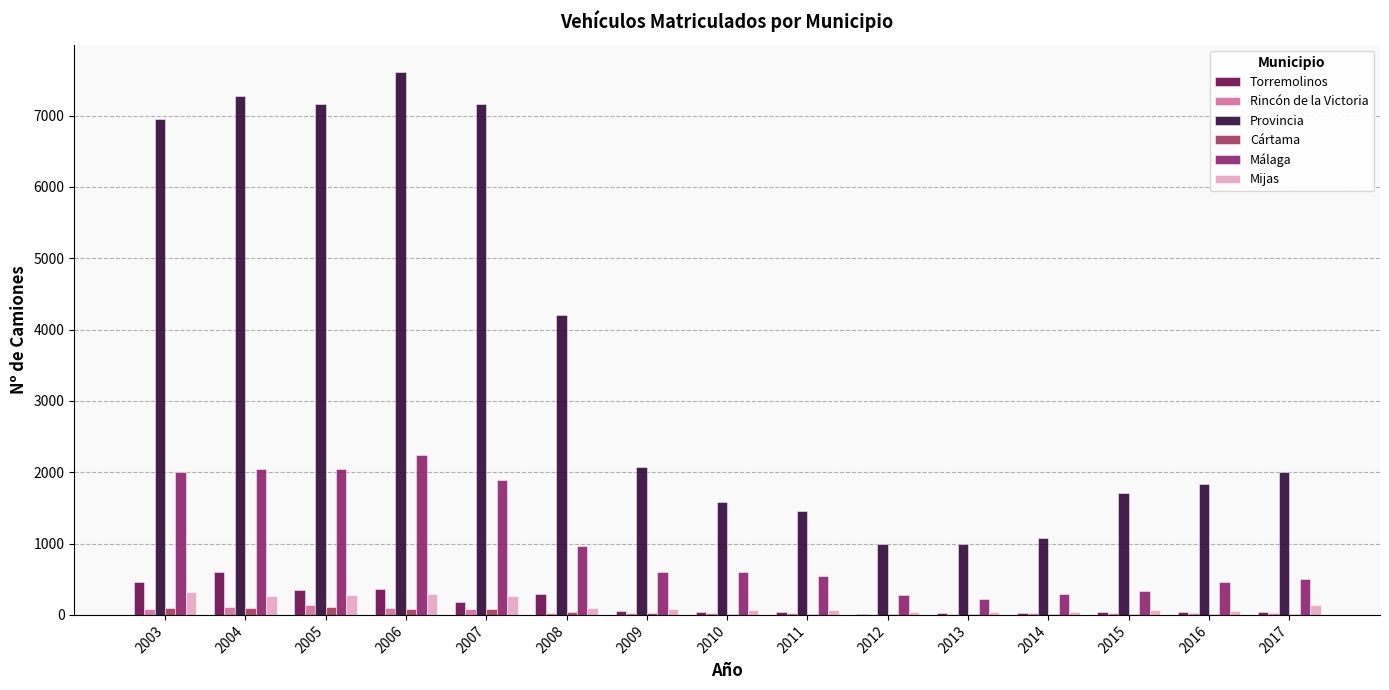

Are the bars grouped side by side (vs. stacked)?

Yes